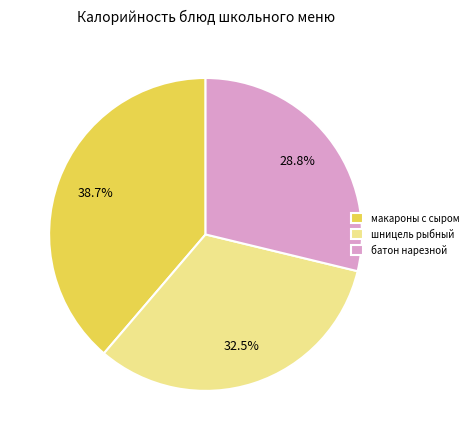

Which category has the smallest portion of the pie?

батон нарезной